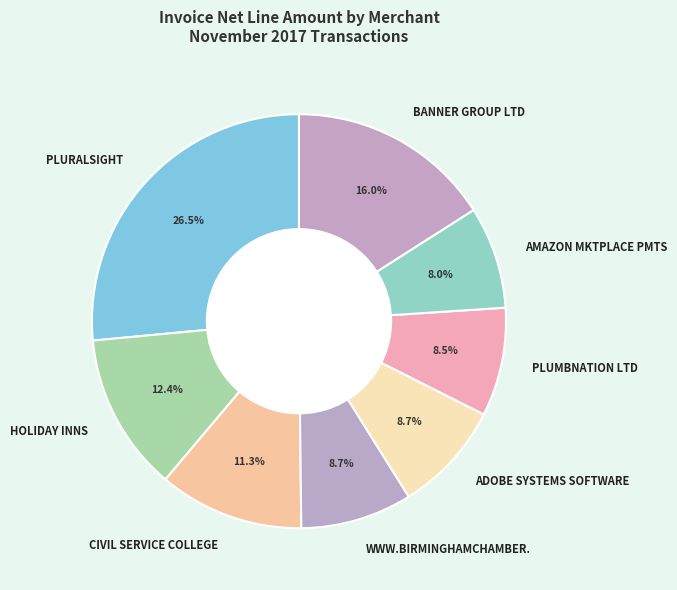

To the nearest percent, what portion does BANNER GROUP LTD represent?

16%